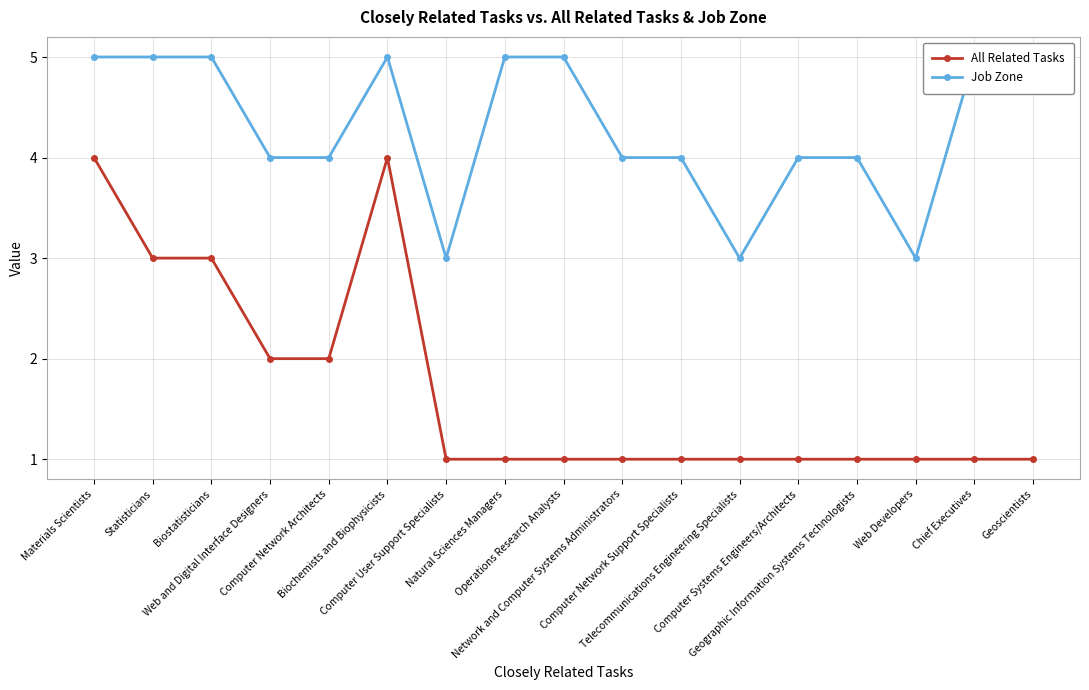

True or false: Job Zone and All Related Tasks cross at least once.

False